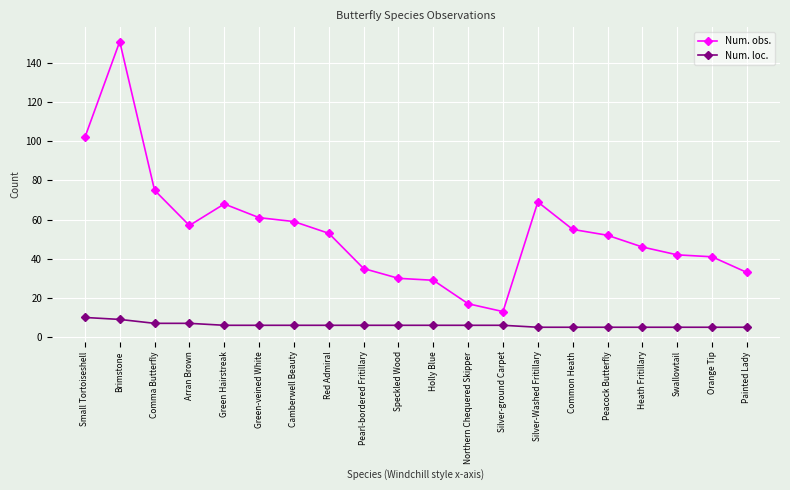

What is the maximum value shown in the chart?

151